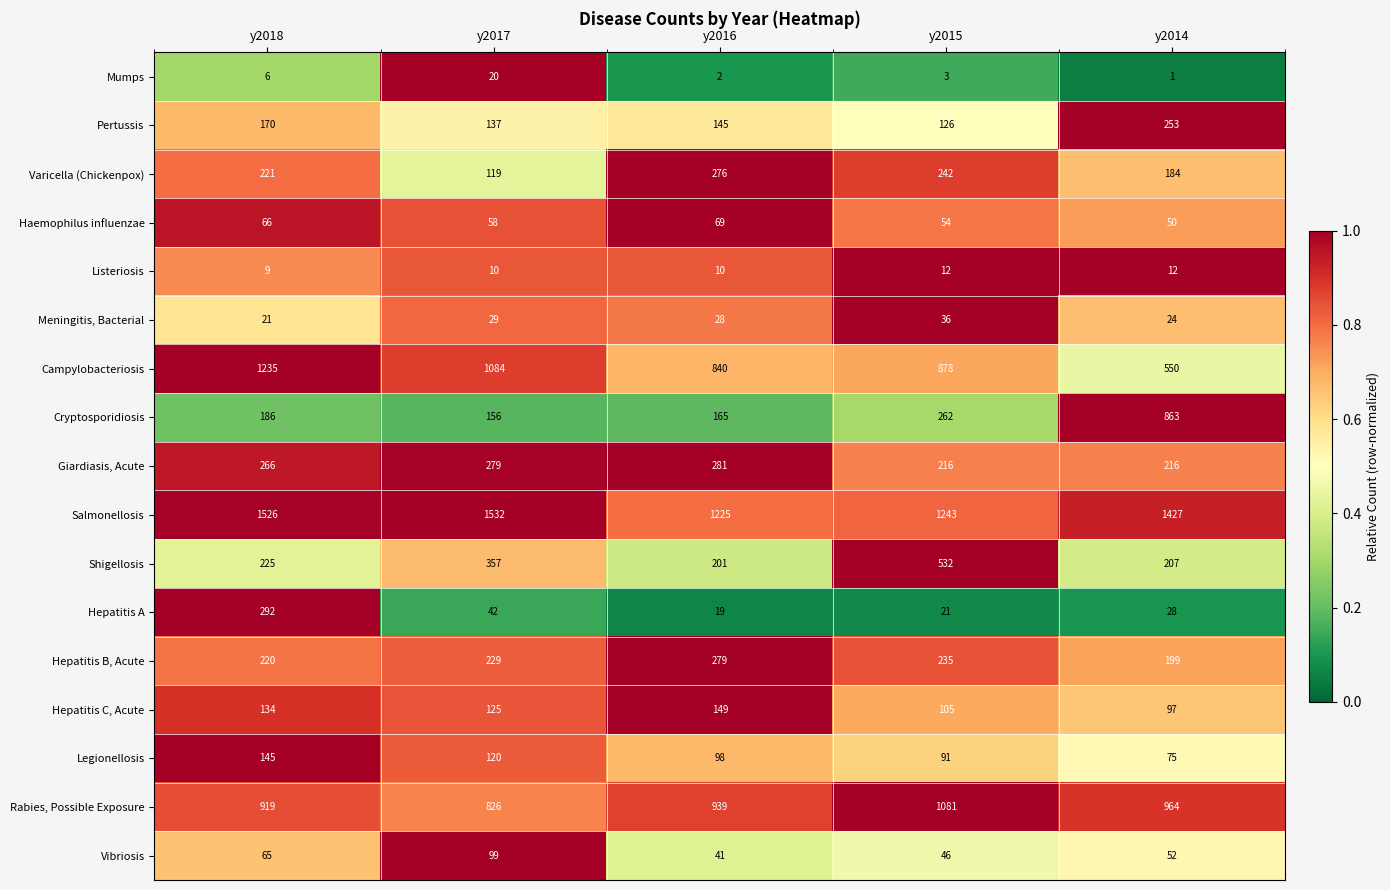

True or false: Campylobacteriosis has a value of 840 at y2016.

True